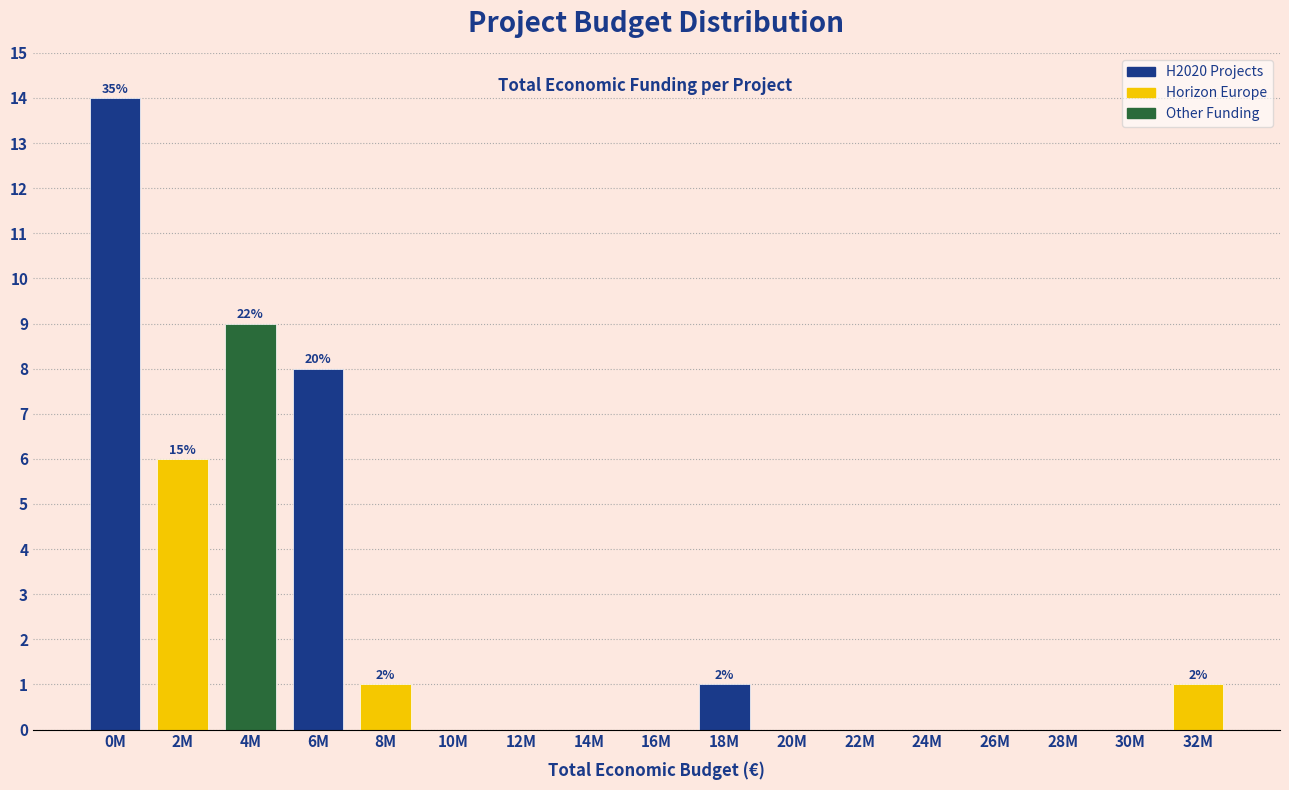

Reading left to right, what are all the values shown in this chart?

0M=14	2M=6	4M=9	6M=8	8M=1	10M=0	12M=0	14M=0	16M=0	18M=1	20M=0	22M=0	24M=0	26M=0	28M=0	30M=0	32M=1